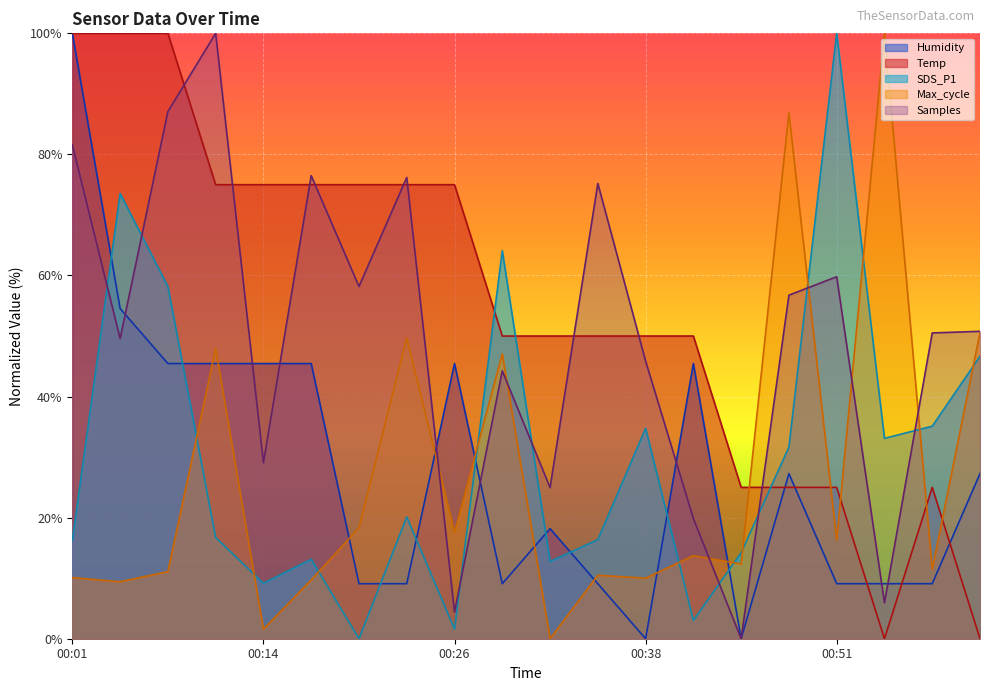

The value of Temp at 00:01 is 49.7. True or false?

False